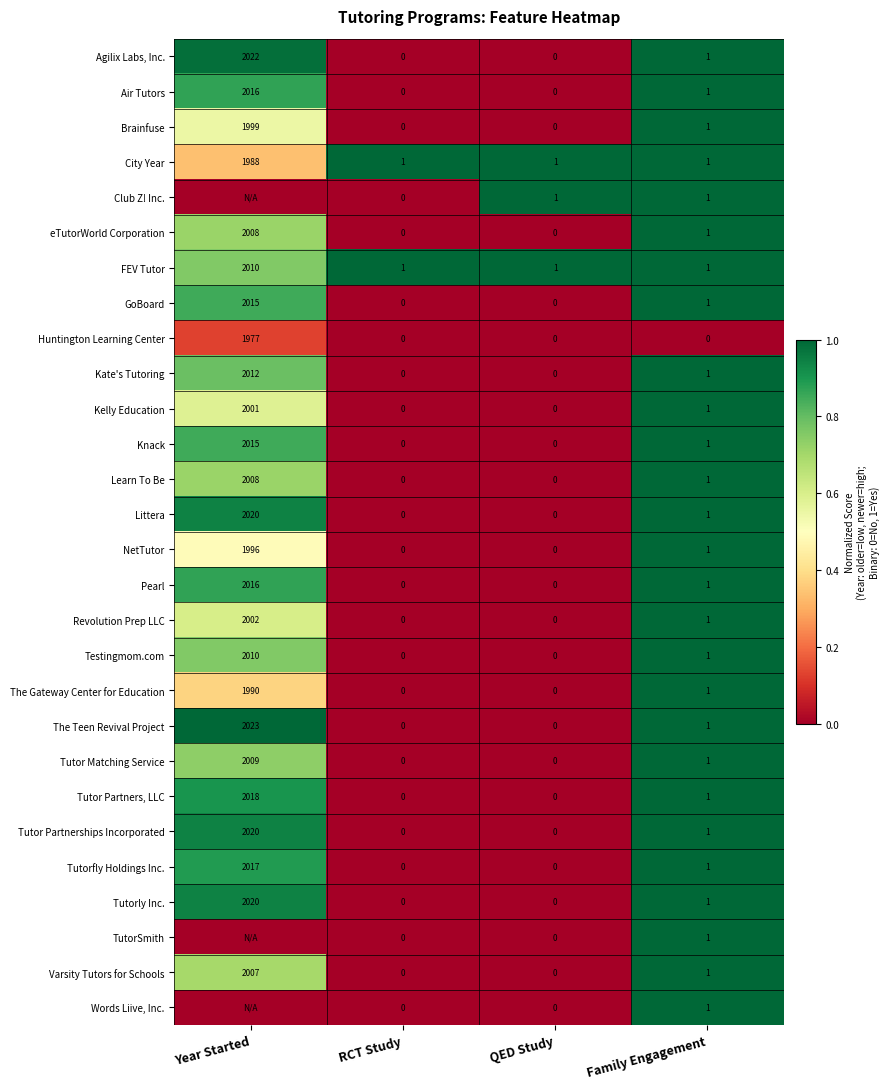

What is the difference between the maximum and minimum values in the Kate's Tutoring series?

2012